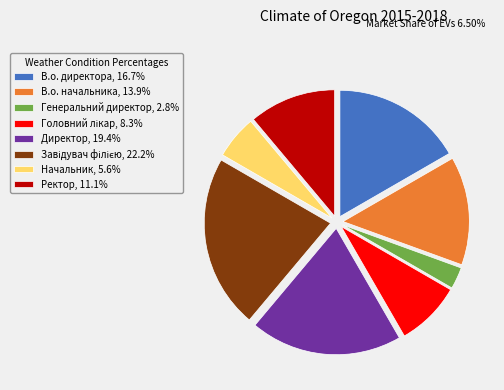

Do Директор, 19.4% and В.о. директора, 16.7% together represent more than half of the pie?

No